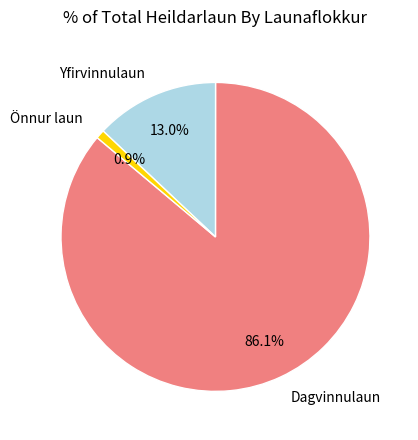

To the nearest percent, what is the average slice percentage?

33%